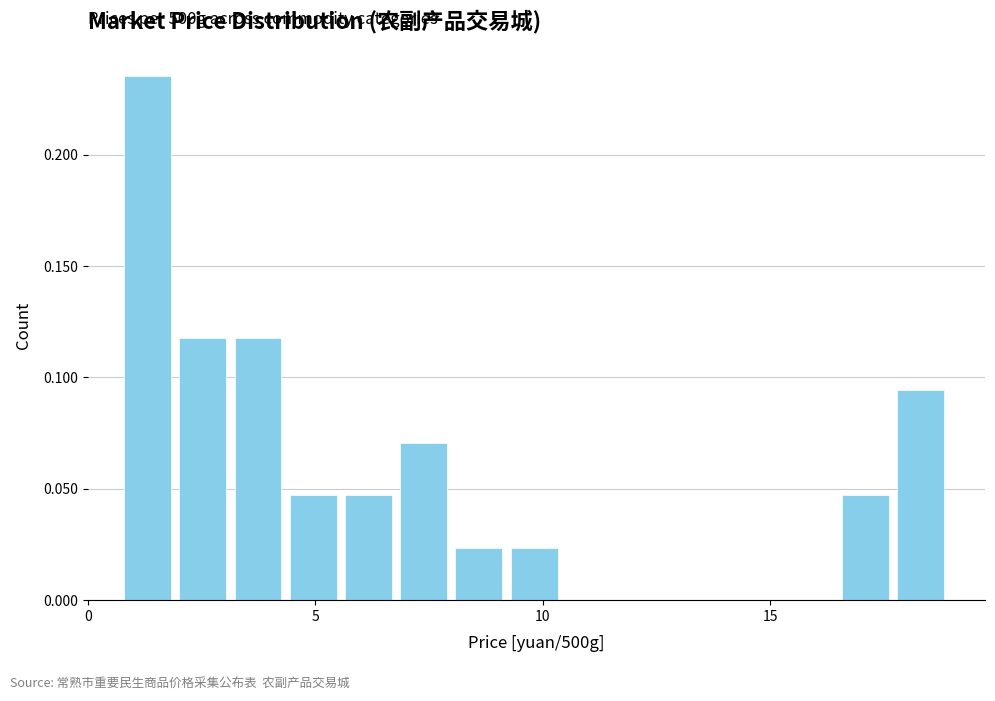

Read against the x-axis, roughly where is the centre of the tallest bar?

1.5